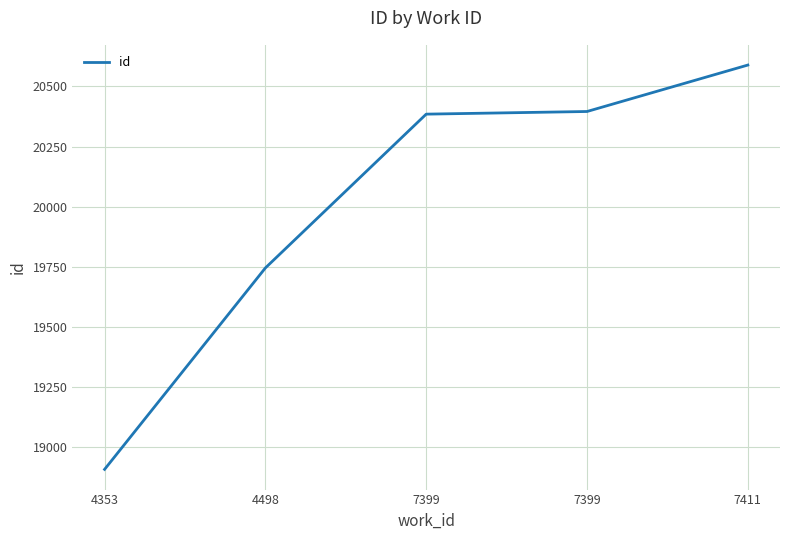

True or false: the data shows 20589 at 7411.

True